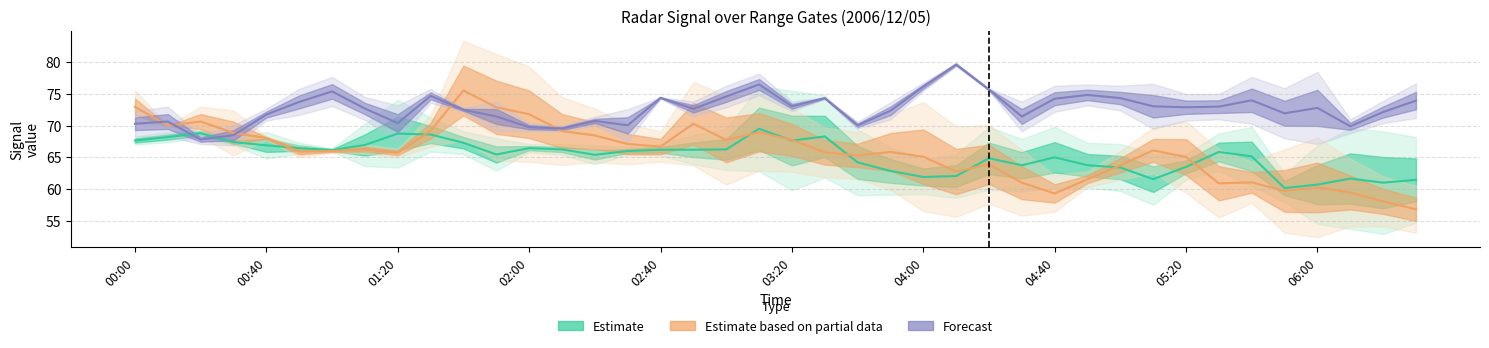

Reading left to right, what are all the values shown in this chart?

Estimate: 67.7	68.2	68.8	67.4	66.9	66.4	66.2	67.0	68.8	68.6	67.3	65.5	66.4	66.2	65.4	66.0	66.2	66.2	66.2	69.5	67.7	68.3	64.2	62.8	61.9	62.0	64.8	63.8	65.0	63.8	63.4	61.5	63.5	65.8	65.2	60.1	60.7	61.6	61.0	61.5
Estimate based on partial data: 72.9	70.0	70.7	68.8	68.0	65.9	66.0	66.3	65.7	69.2	75.6	72.9	71.8	69.2	68.5	67.1	66.7	70.3	67.8	69.0	67.8	65.8	65.3	65.8	65.1	62.8	63.9	61.0	59.3	61.5	63.8	66.1	65.0	60.9	61.0	59.7	60.2	59.5	58.0	56.8
Forecast: 70.3	70.7	67.8	68.5	71.8	73.8	75.4	72.7	70.4	74.7	72.5	71.4	69.8	69.5	70.8	70.0	74.4	72.7	74.6	76.5	73.0	74.3	70.0	72.3	76.2	79.7	75.7	71.4	74.2	74.8	74.3	73.0	72.9	73.0	74.0	72.0	72.8	69.9	72.2	74.0